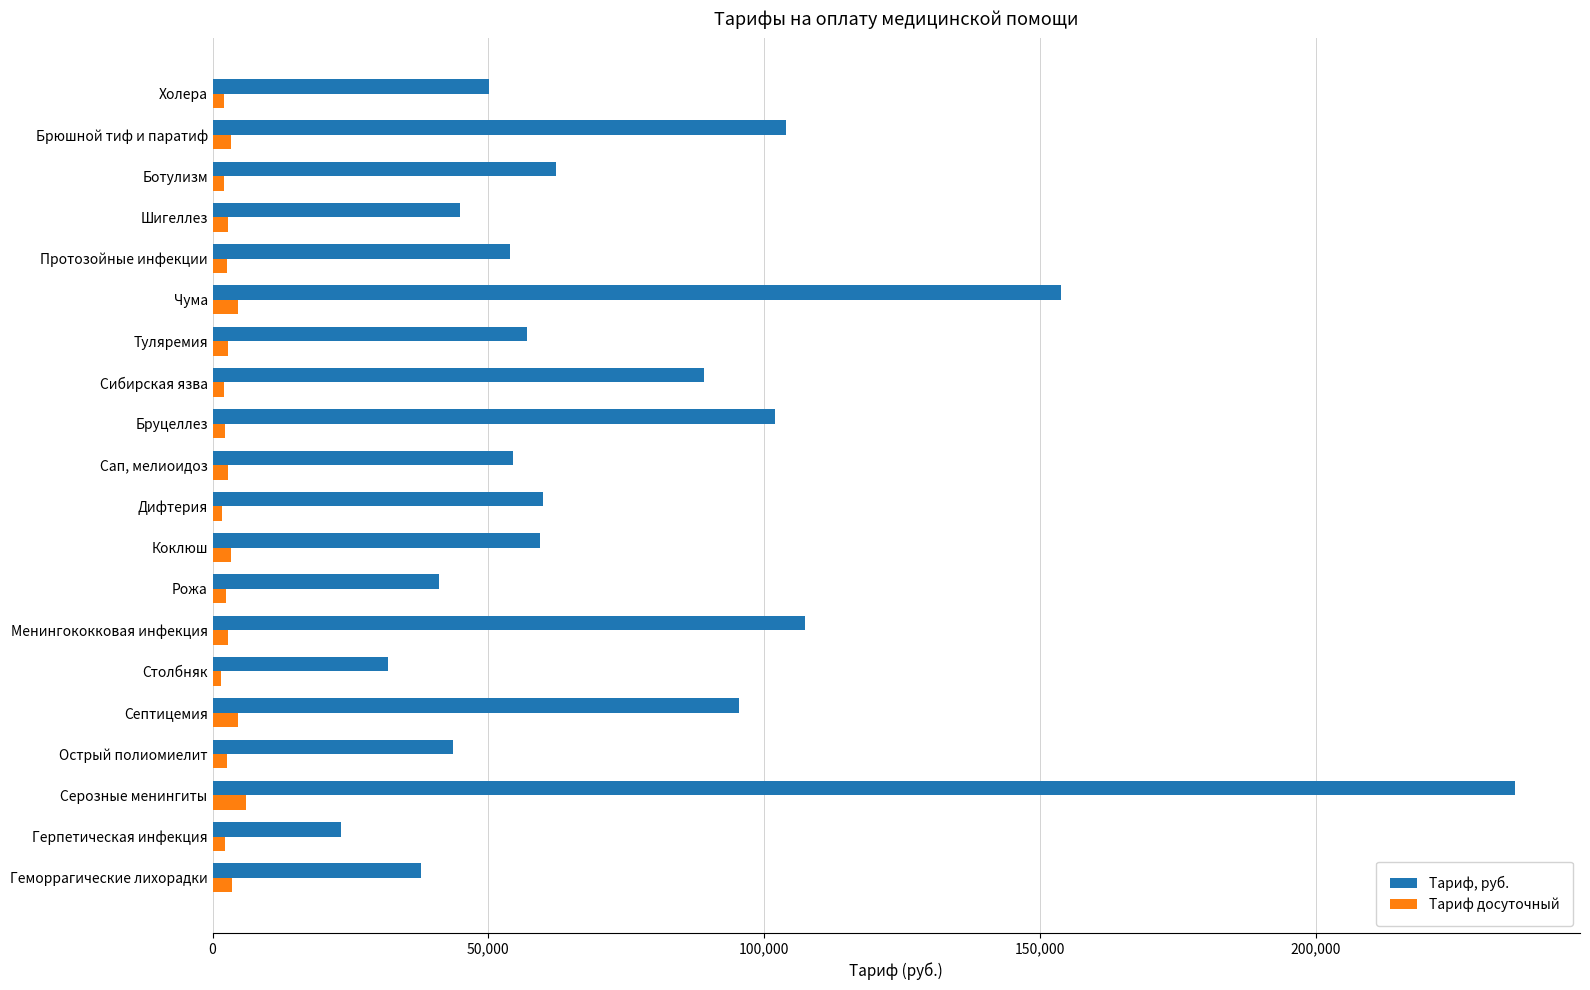

Which series has the largest range (max minus min)?

Тариф, руб.